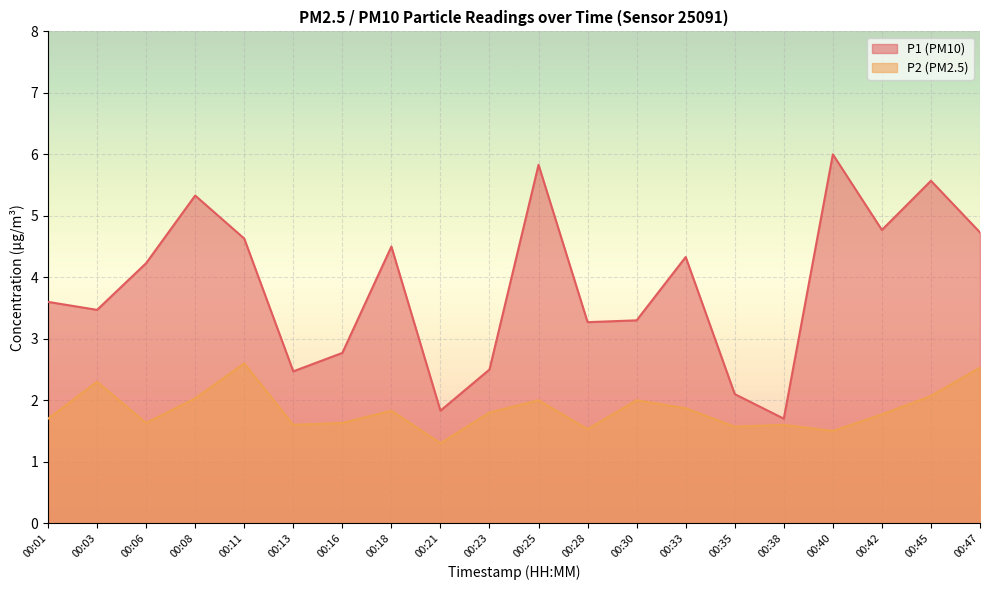

List the series in order of their overall mean, highest first.

P1 (PM10), P2 (PM2.5)